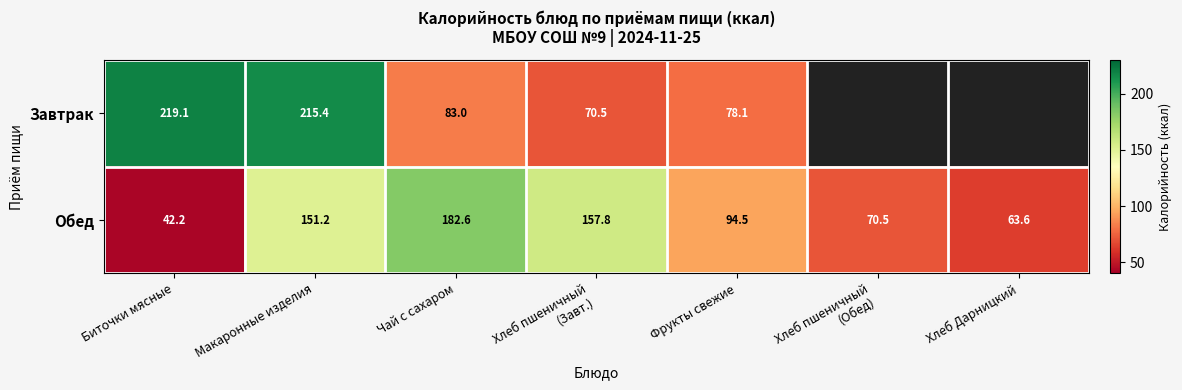

Which series changed the most between Биточки мясные and Макаронные изделия?

Обед